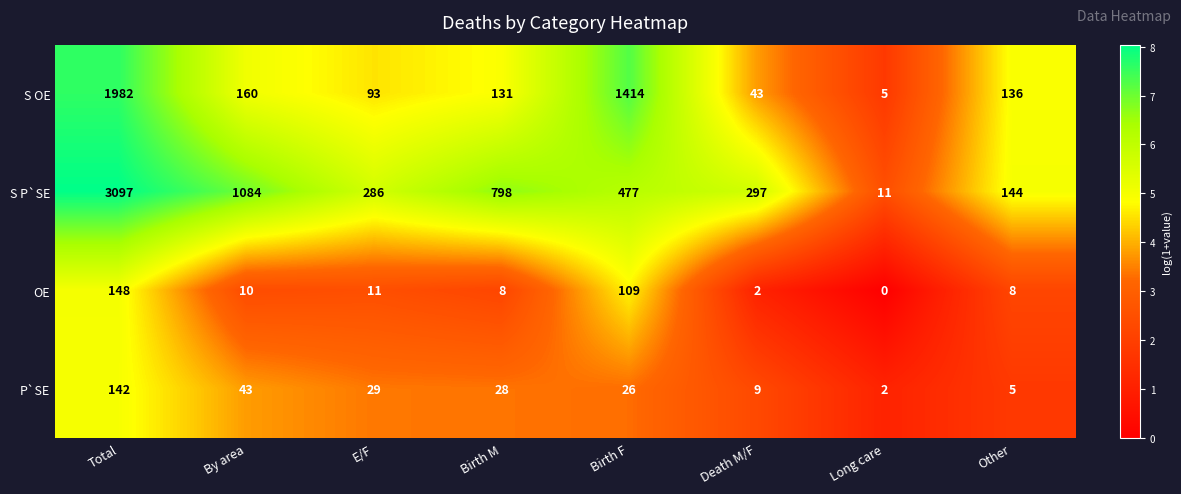

Where does the P`SE series first go above 28?

Total